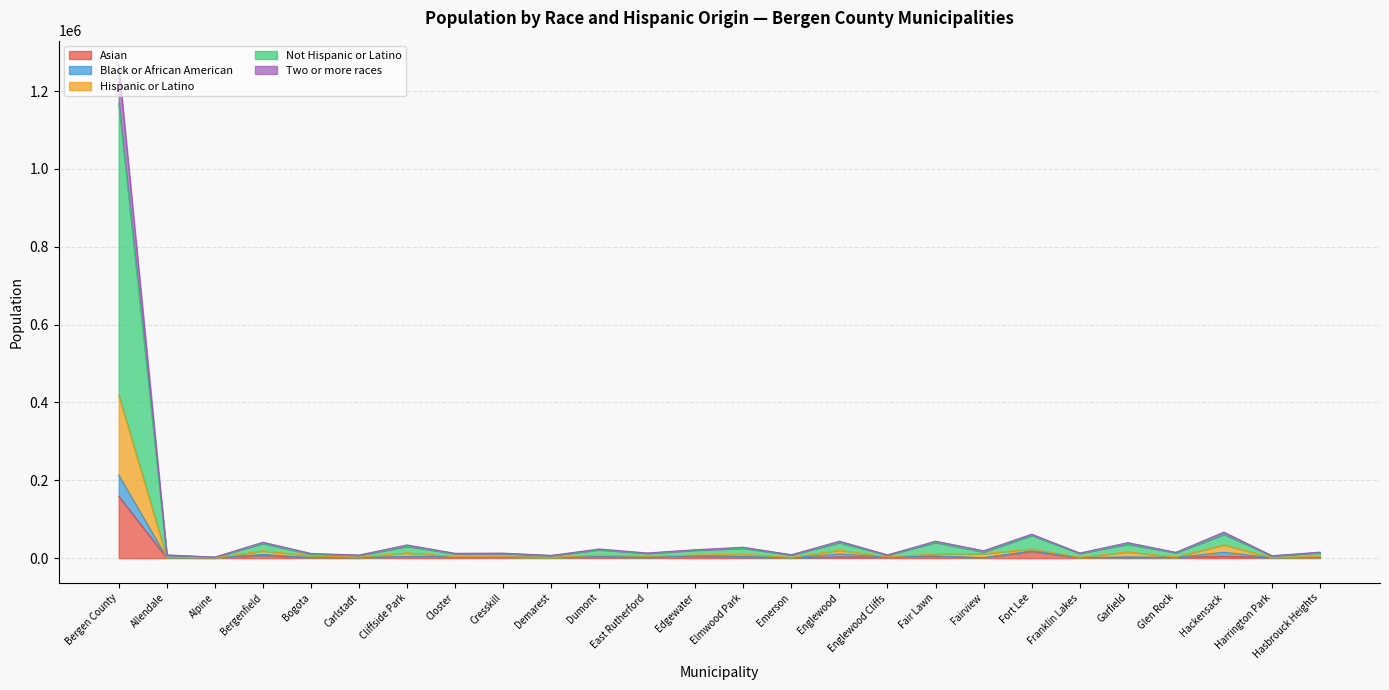

What is the label of the 25th point from the right?

Allendale